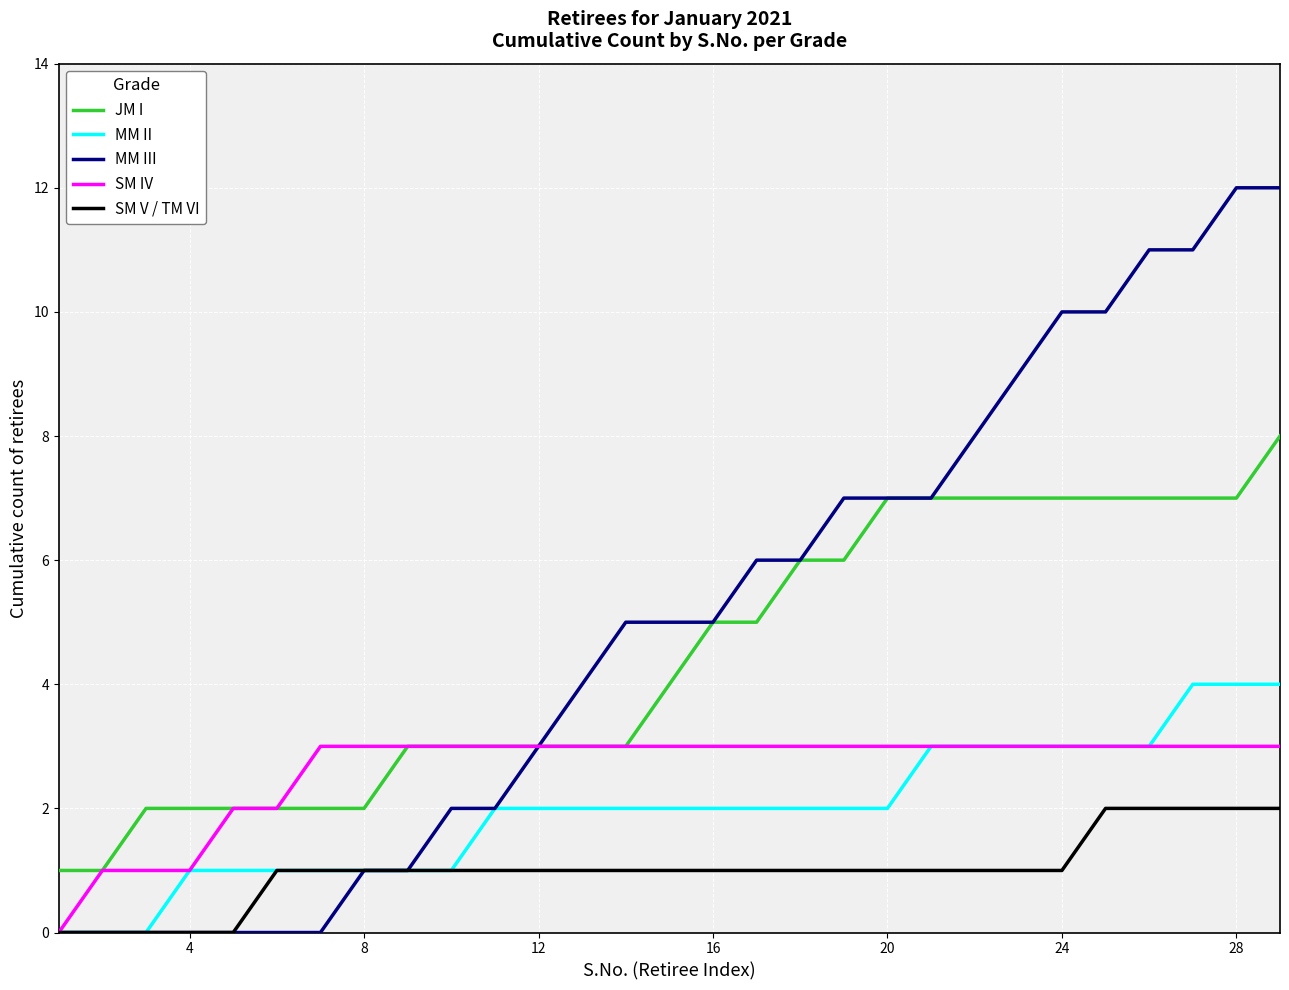

List the series in order of their peak value, lowest first.

SM V / TM VI, SM IV, MM II, JM I, MM III